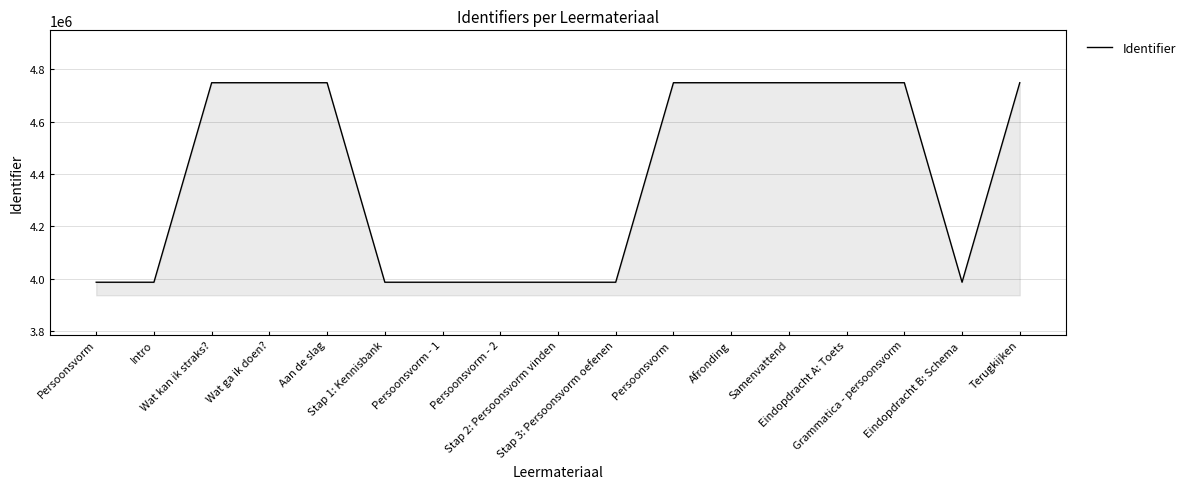

The chart shows a value of 1577271 at Stap 2: Persoonsvorm vinden. True or false?

False